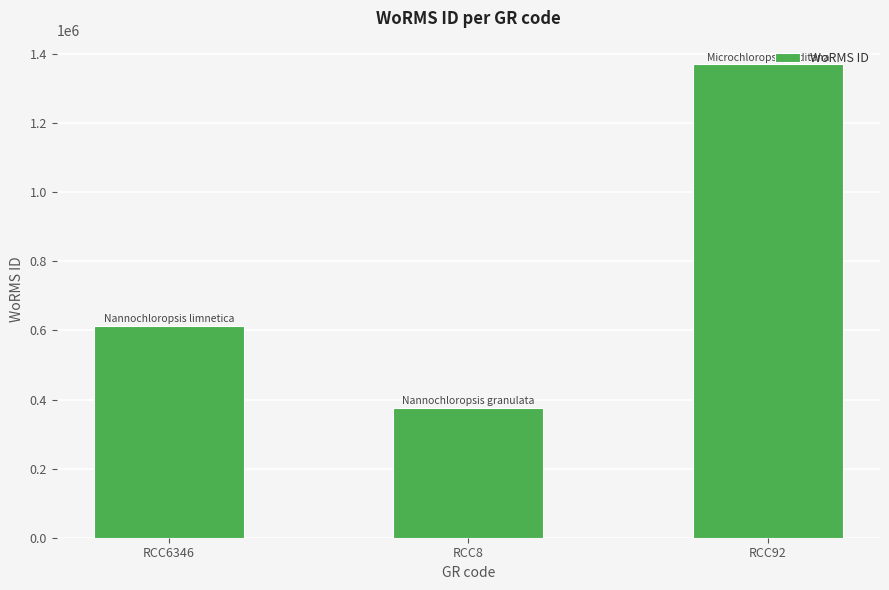

What is the approximate value at RCC8?

375856